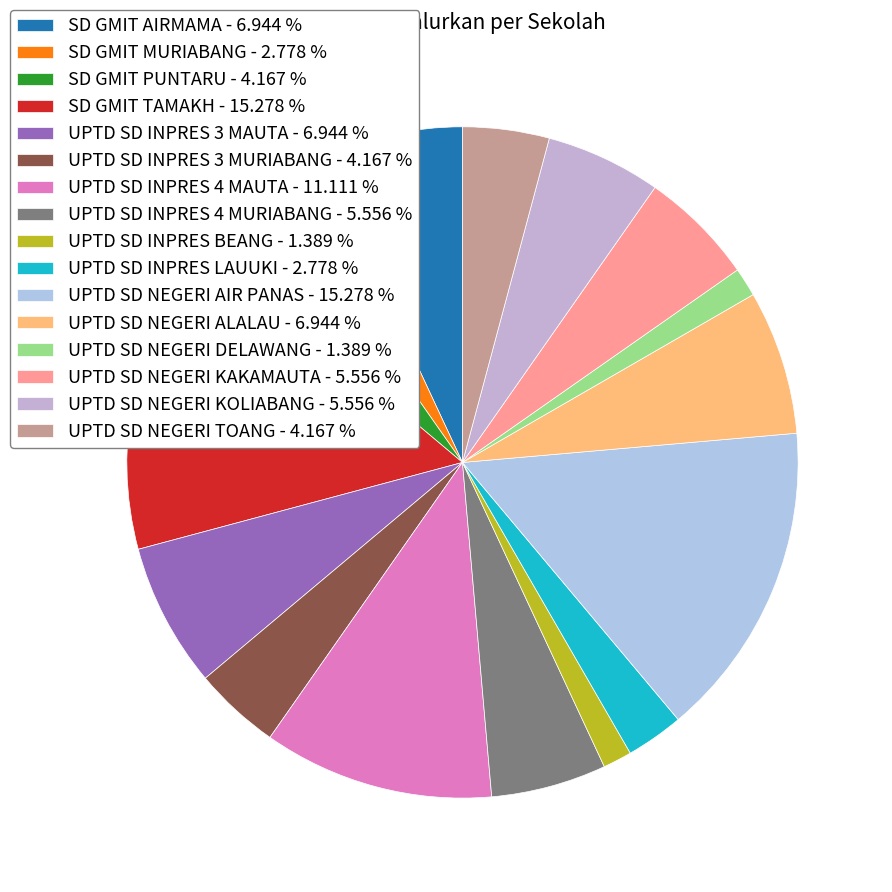

Is there any slice that represents more than half of the pie?

No